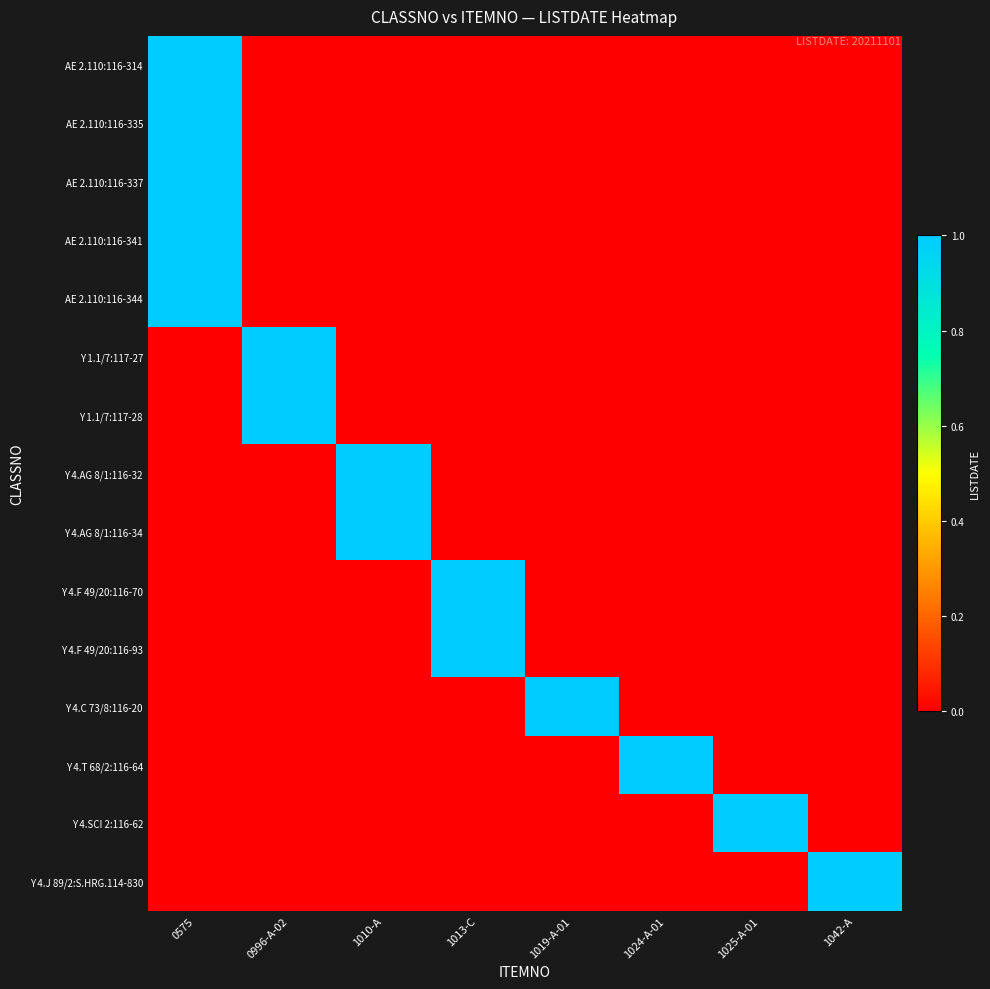

At how many categories does at least one series exceed 0?

8